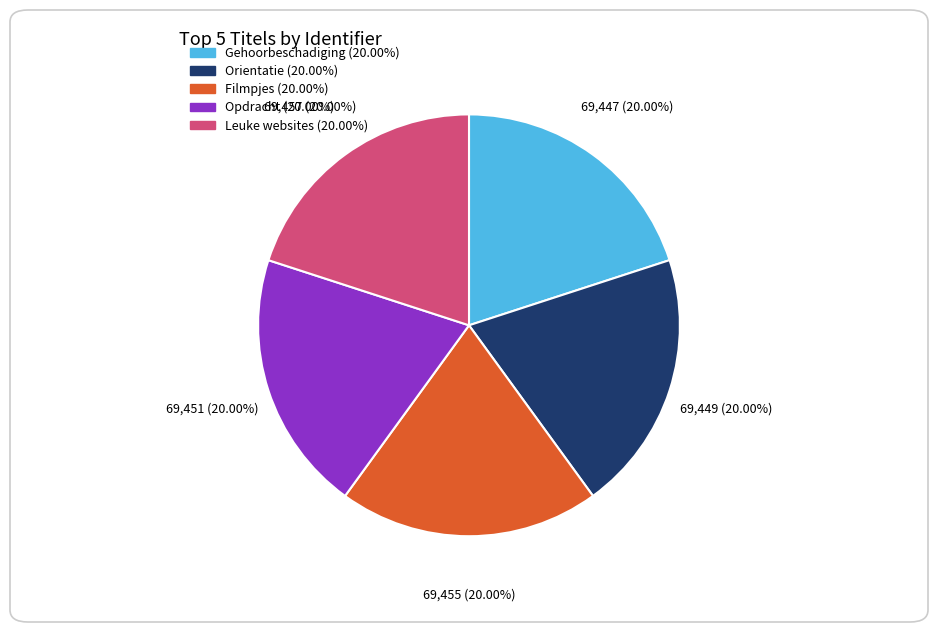

To the nearest percent, what is the average slice percentage?

20%